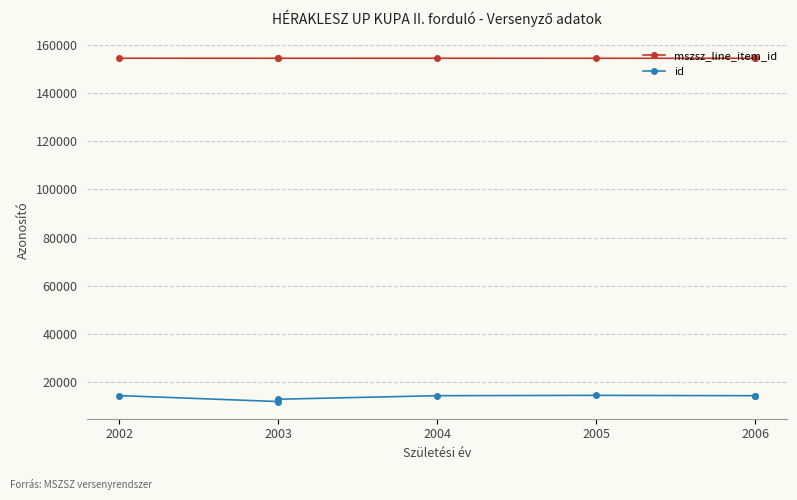

Which series has the widest spread of values?

id